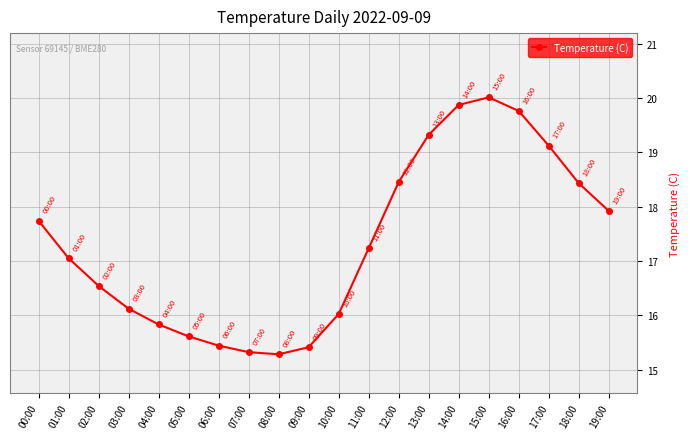

How many points are lower than both their immediate neighbors (excluding endpoints)?

1